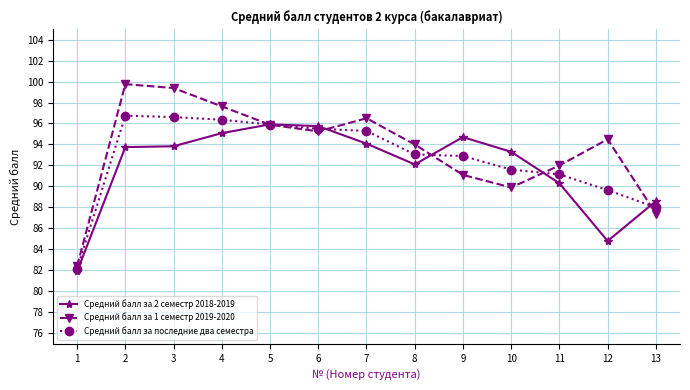

True or false: Средний балл за 1 семестр 2019-2020 has a value of 99.4 at 3.

True